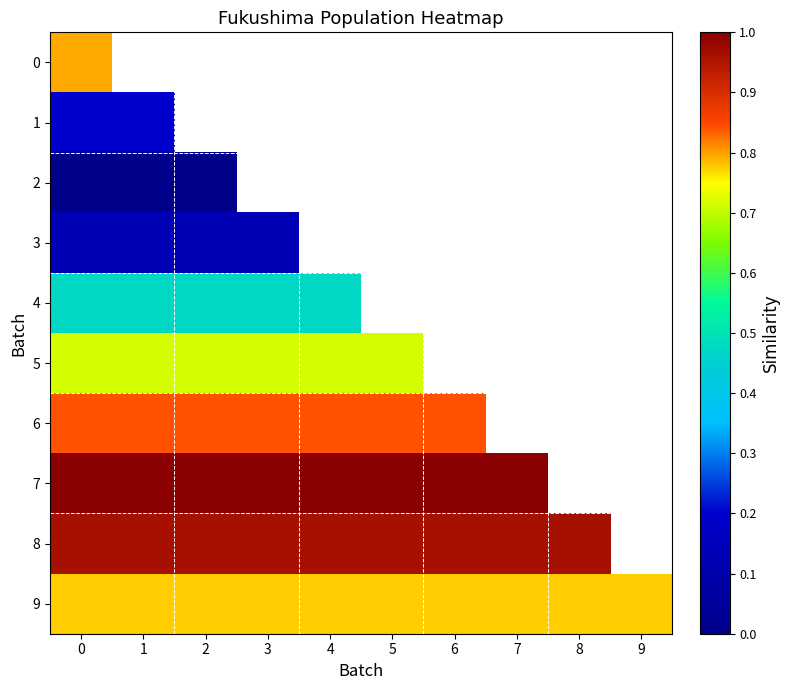

The 5 series shows 0.7 at 0. True or false?

True